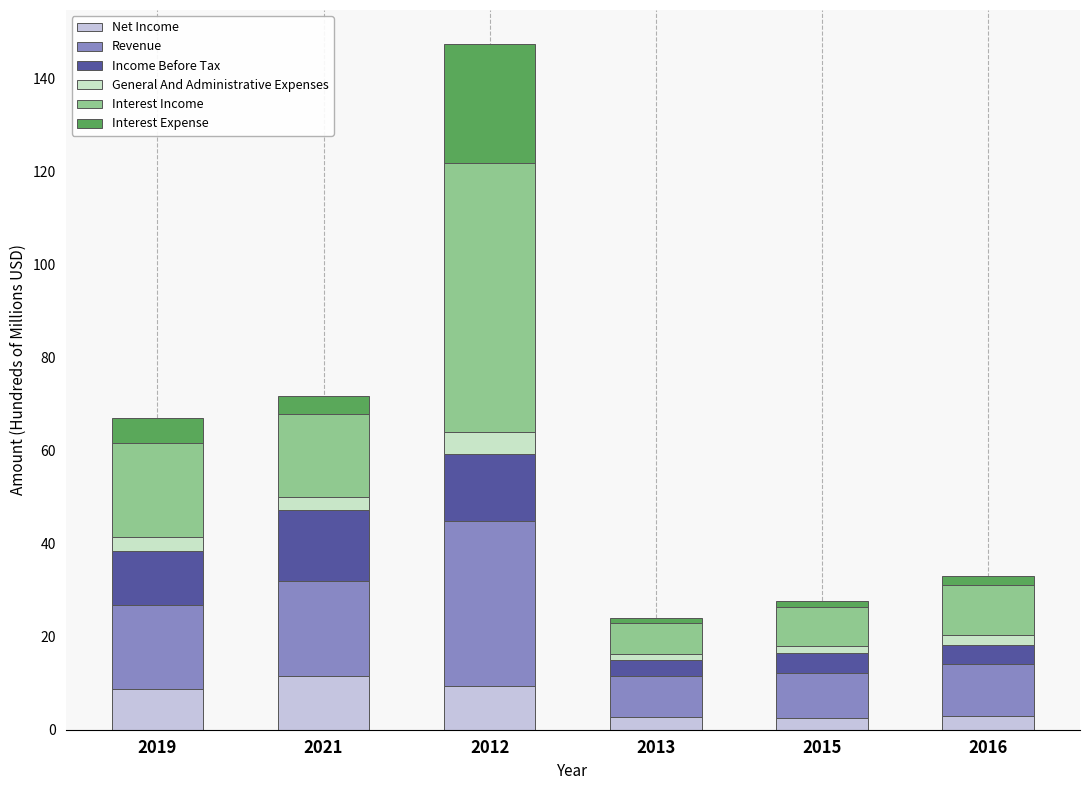

At which category is the sum across all series the highest?

2012